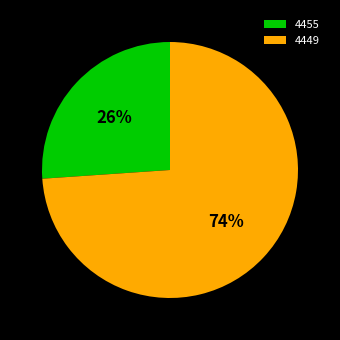

How many segments does this pie chart have?

2